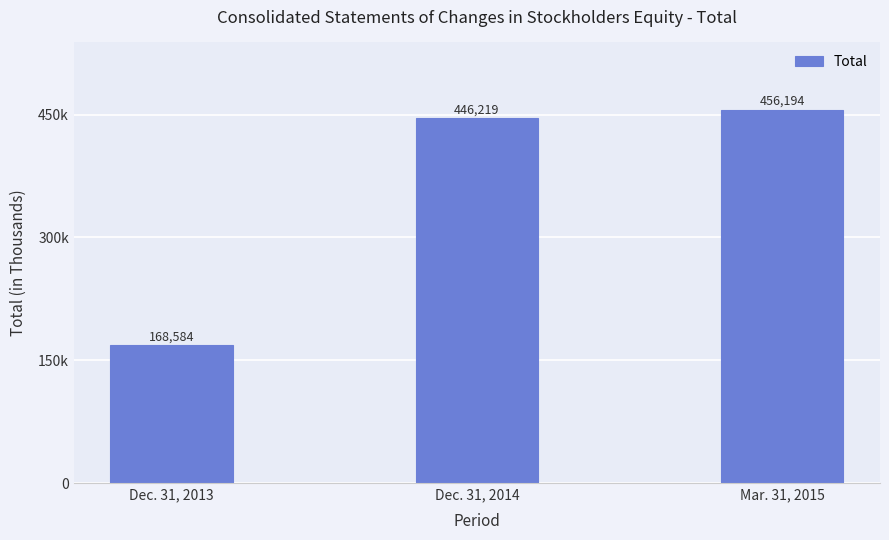

Reading left to right, list all the values displayed in this chart.

168584	446219	456194